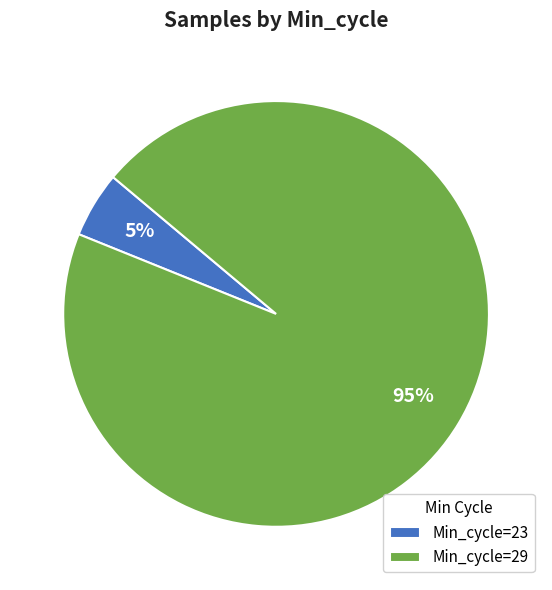

The Min_cycle=29 slice represents 95% of the pie. True or false?

True